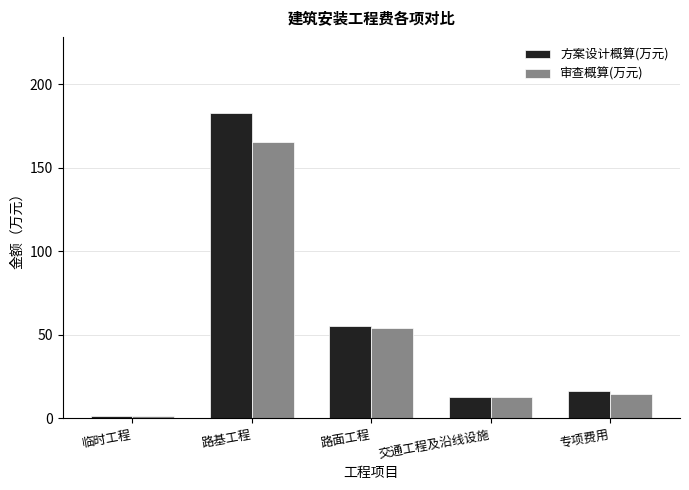

What is the value of the 审查概算(万元) bar at the 2nd from the left?

165.3